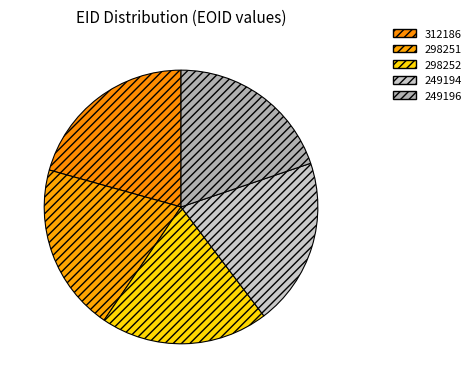

Which slice is the largest?

312186